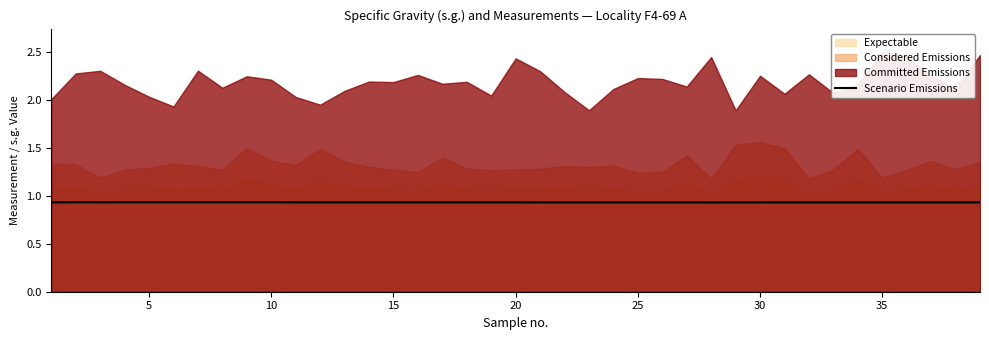

True or false: the data shows 0.5 at 31.

False